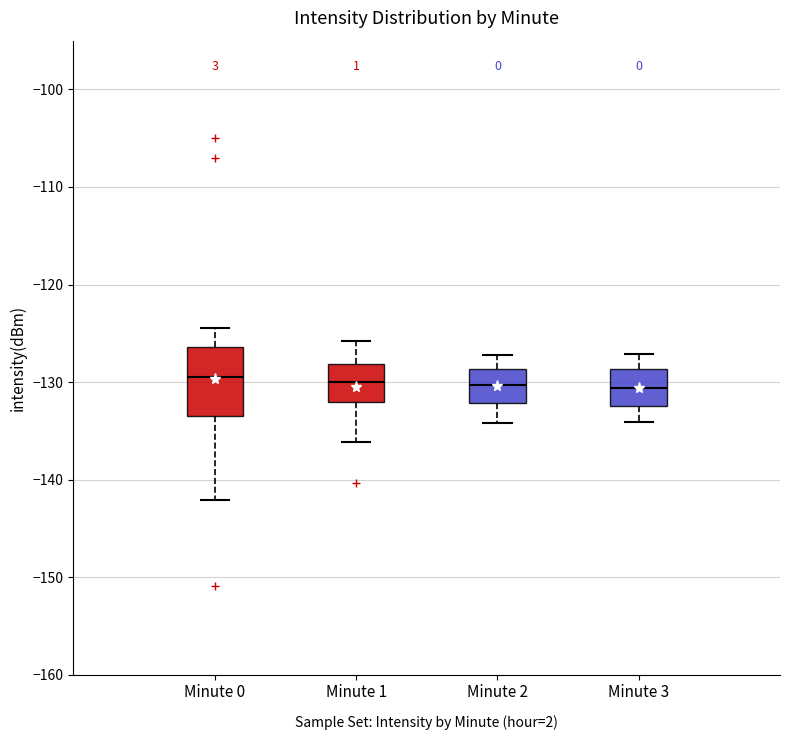

Comparing the boxes themselves (not the whiskers), which one is the tallest?

Minute 0